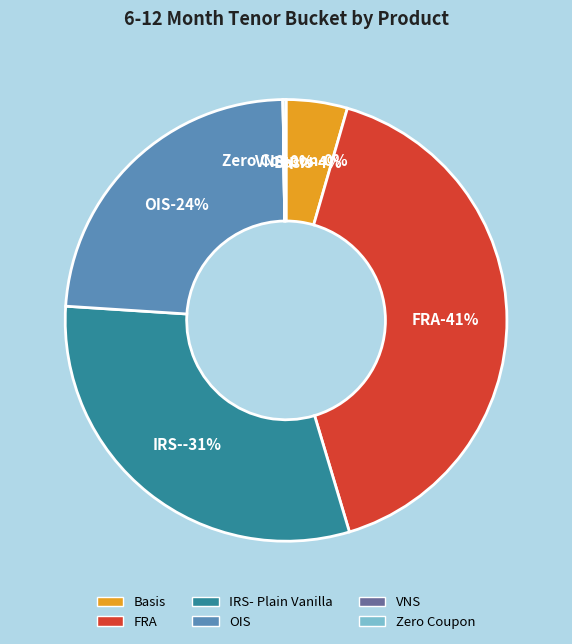

To the nearest percent, what percentage of the pie is FRA?

41%